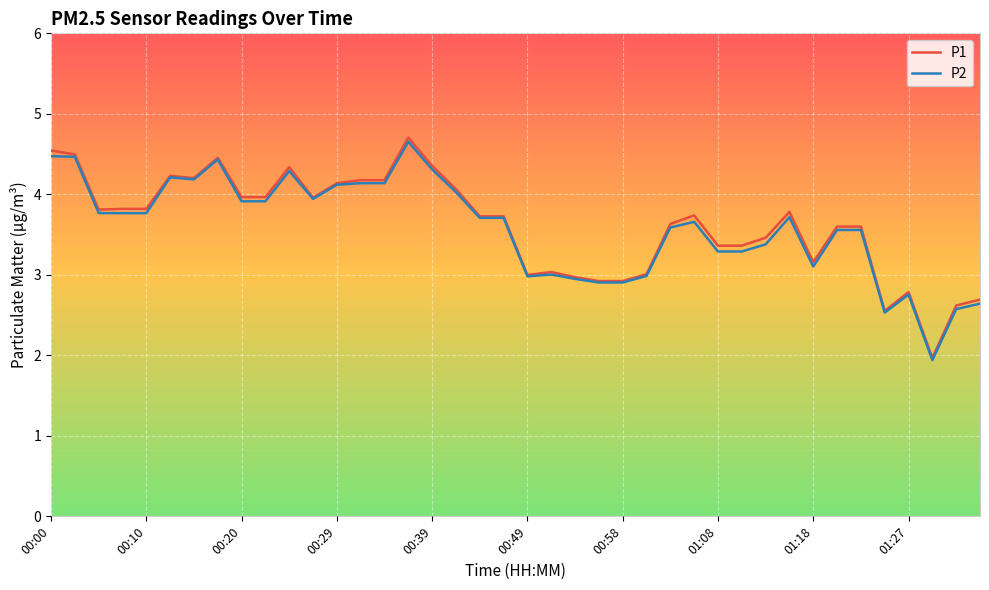

How many lines are shown in the chart?

2